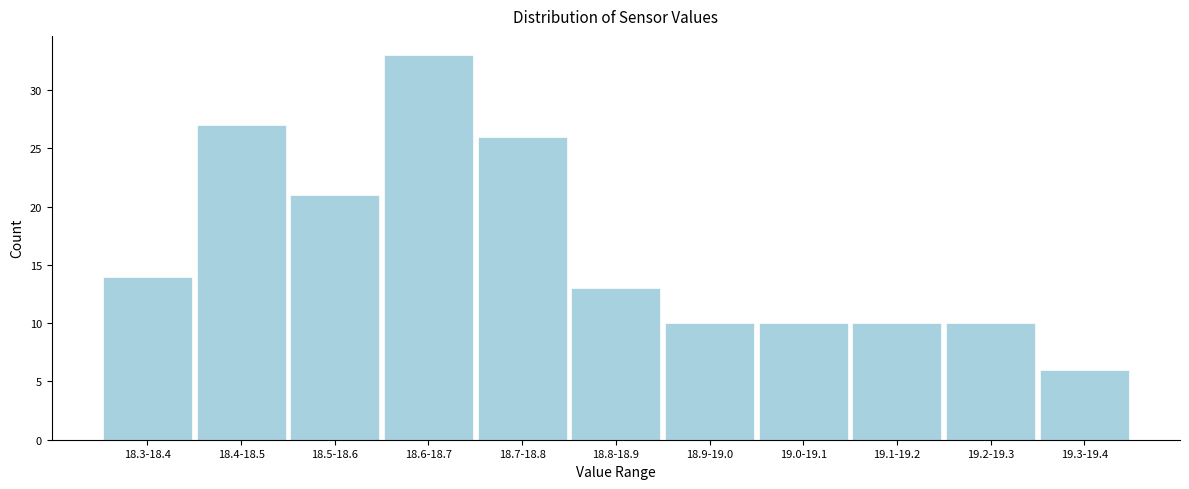

Reading left to right, what are all the values shown in this chart?

14	27	21	33	26	13	10	10	10	10	6